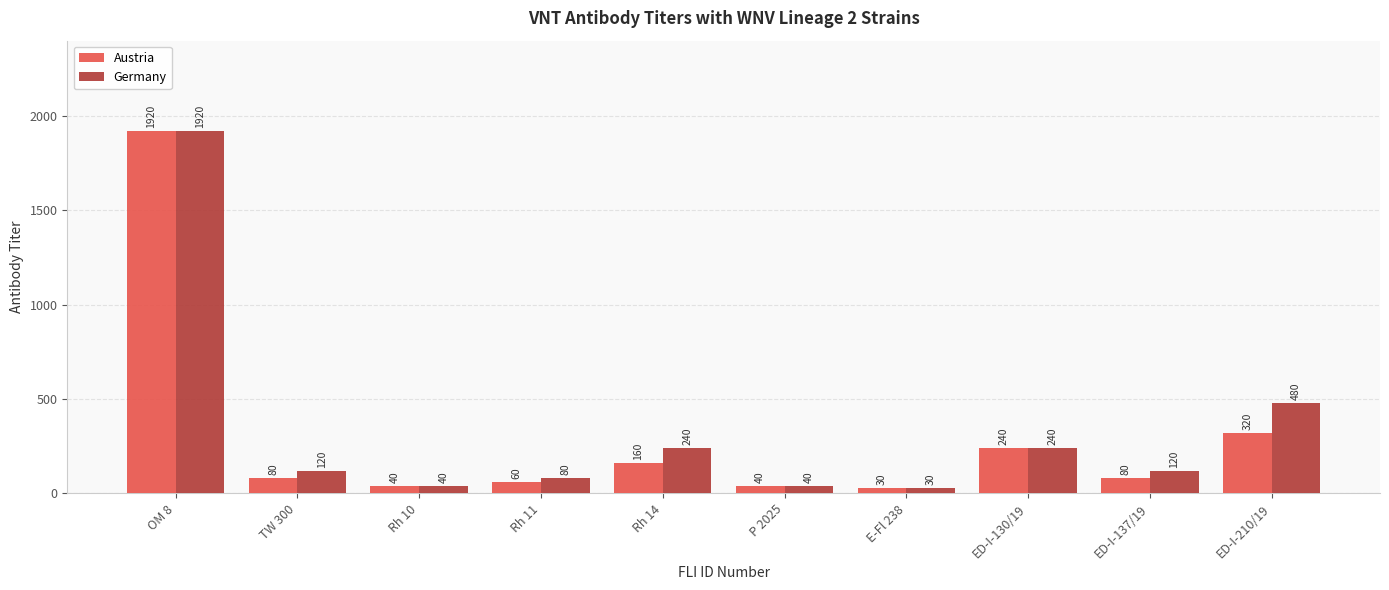

At which label does Germany first exceed 120?

OM 8